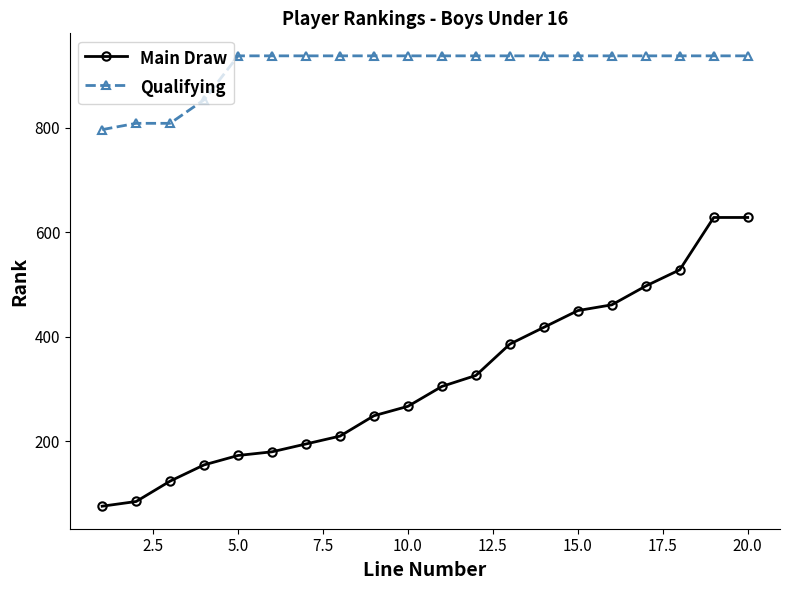

True or false: Main Draw and Qualifying intersect in this chart.

False